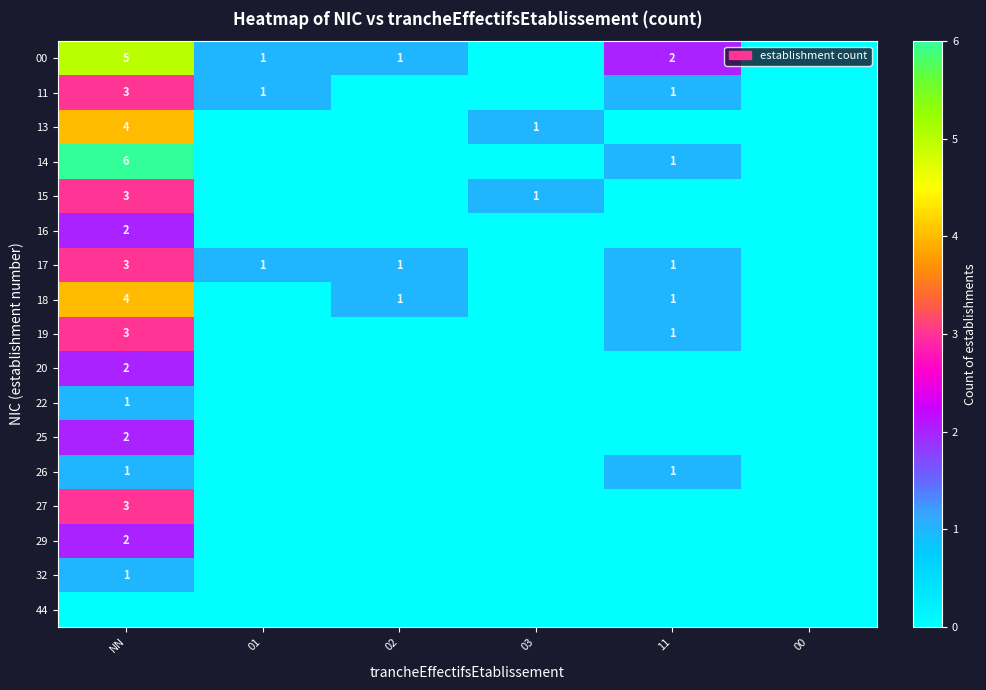

True or false: 32 has a value of 1 at NN.

True